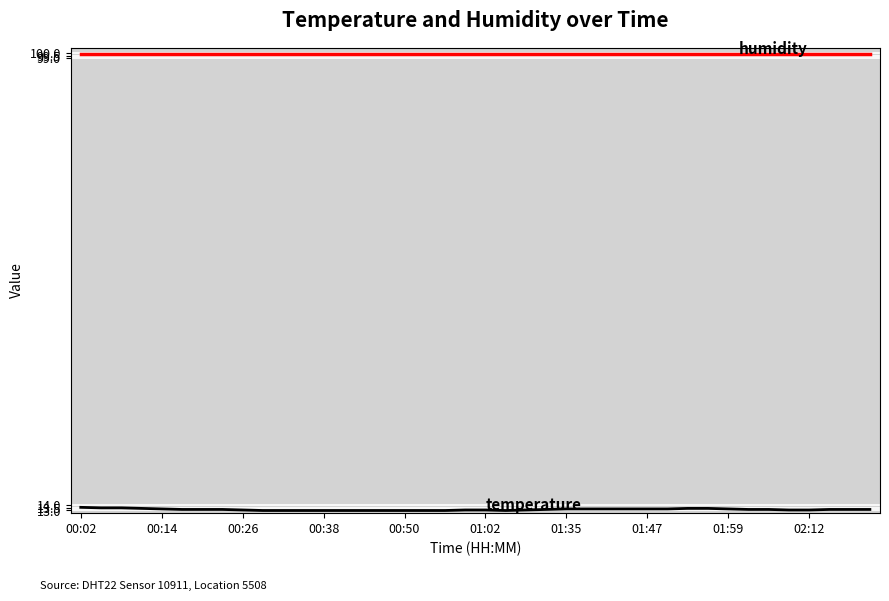

What is the maximum value shown in the chart?

99.9